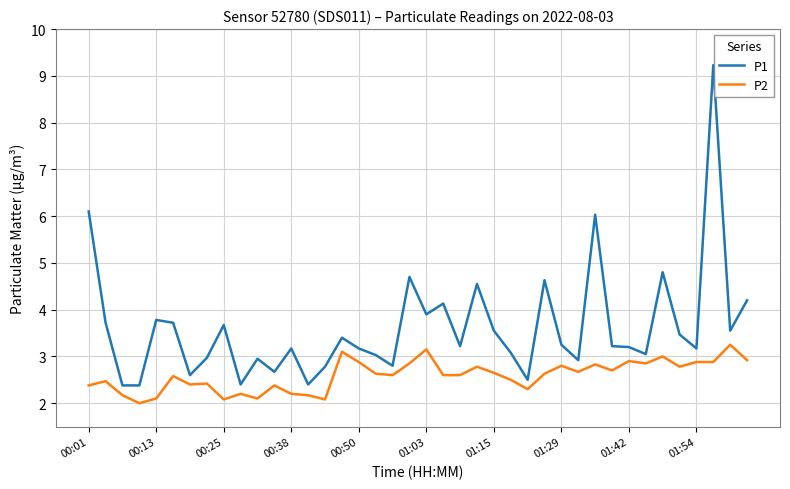

Which series has the widest spread of values?

P1